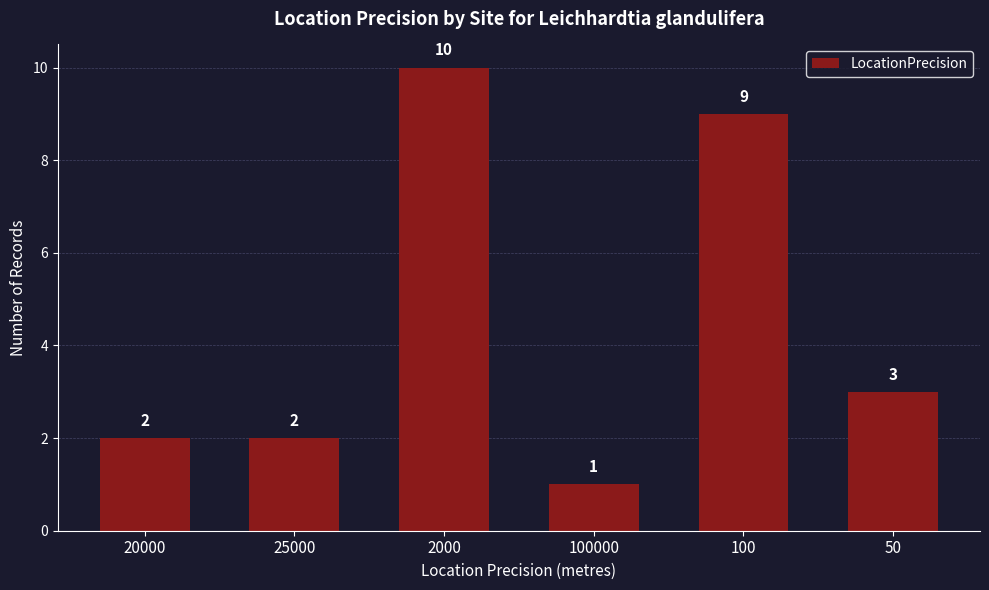

What position from the right is 50?

1